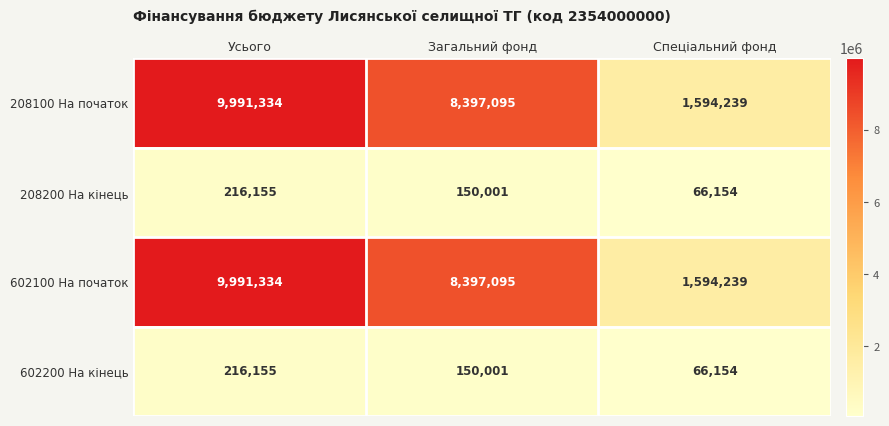

What is the difference between the highest and lowest values at Загальний фонд?

8247094